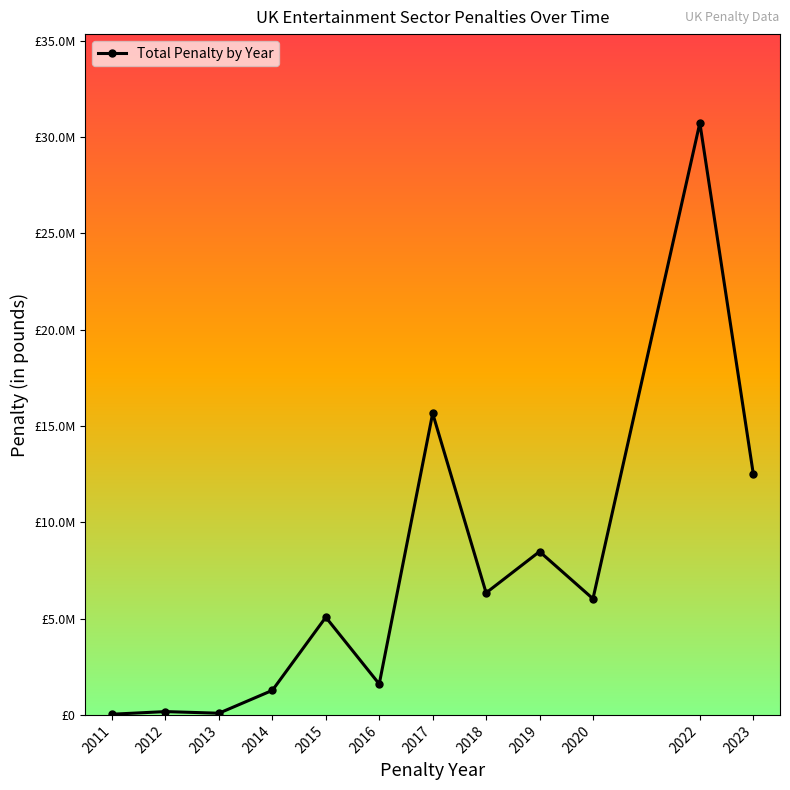

Reading left to right, transcribe all the data shown in this chart.

35435	171614	87106	1274000	5069955	1603850	15652926	6334926	8478224	6029438	30729756	12513248